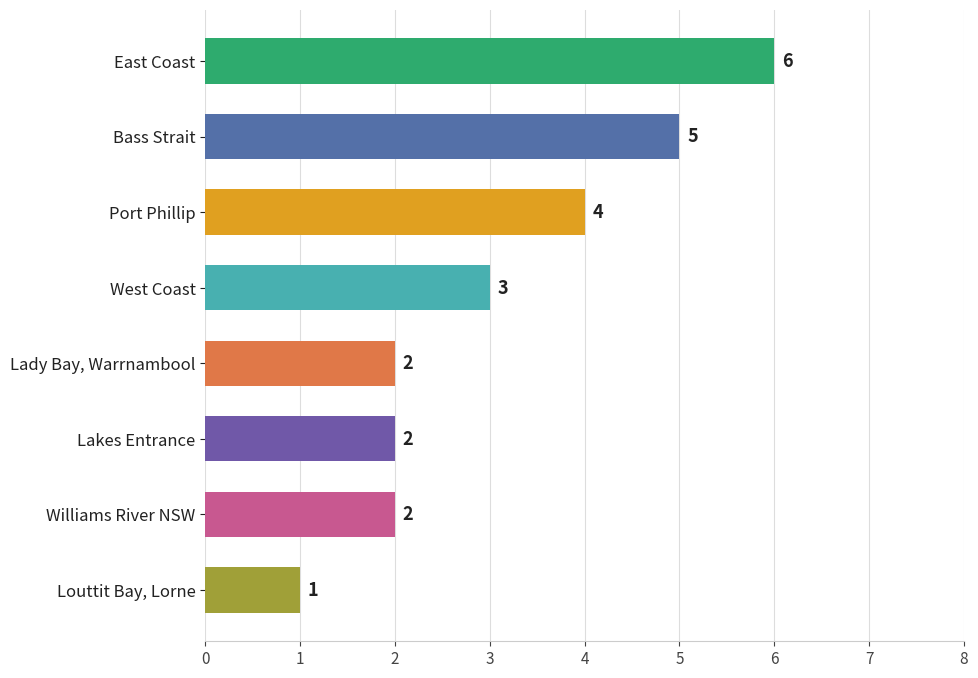

True or false: the data shows 4 at West Coast.

False